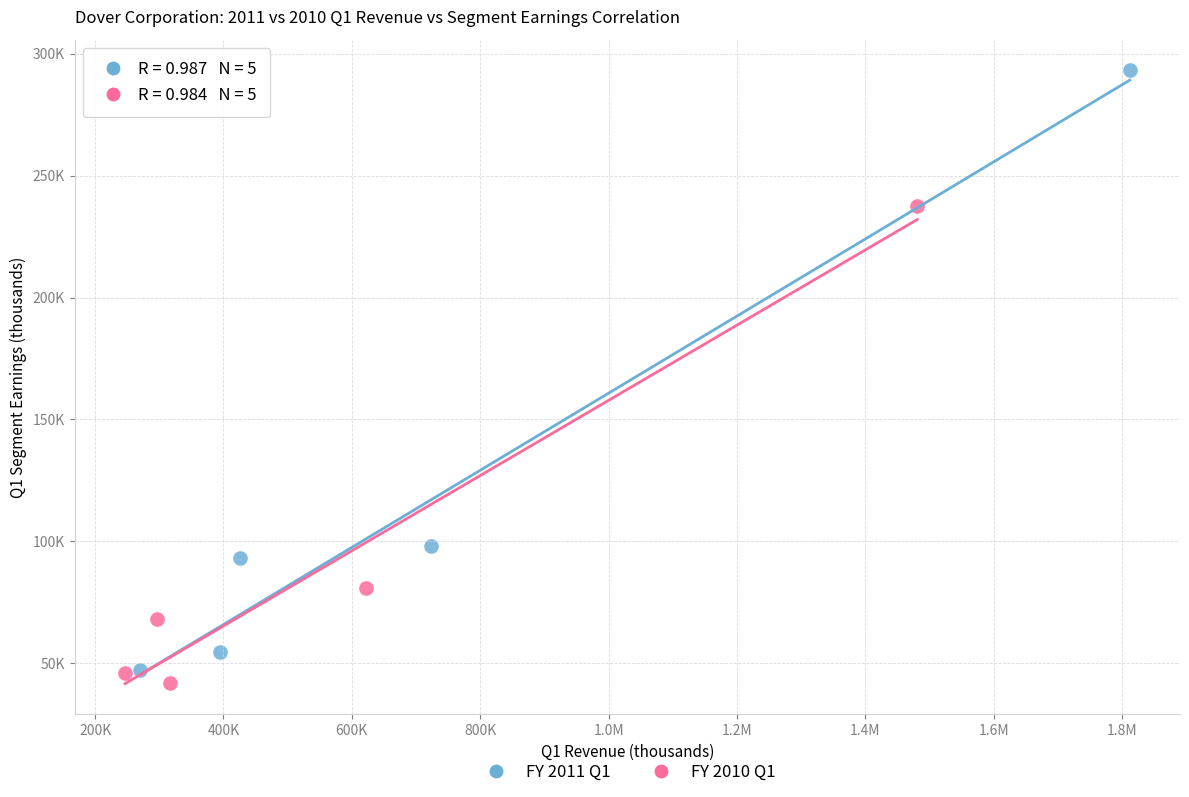

What are all the series names shown in the legend?

FY 2011 Q1, FY 2010 Q1